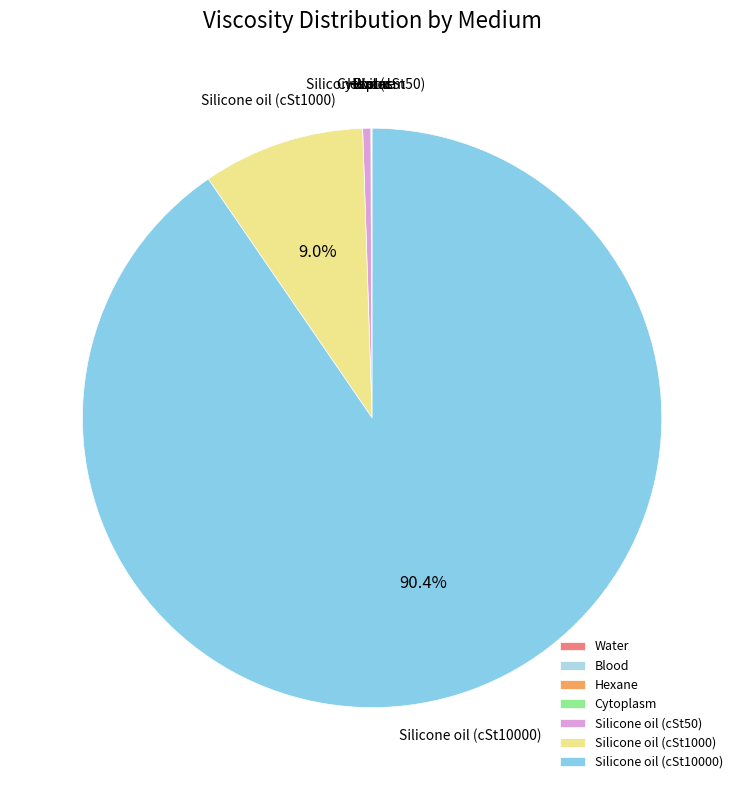

What percentage is NOT represented by Silicone oil (cSt1000)?

91.0%